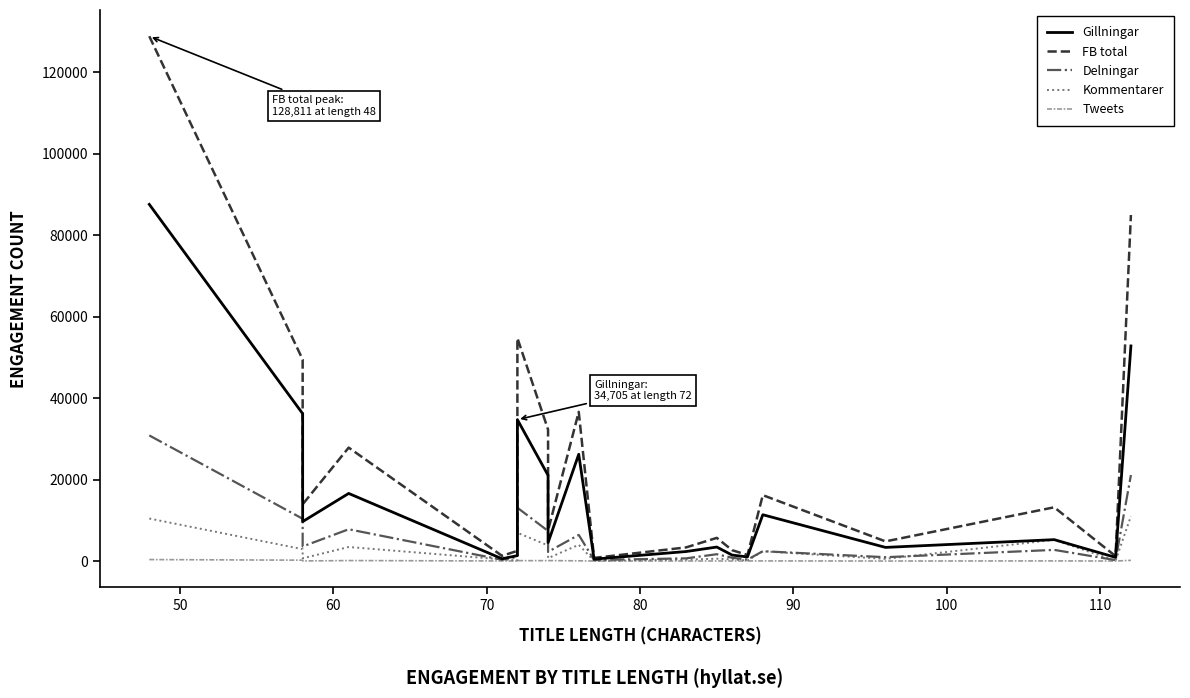

What is the sum of all Delningar values?

114236